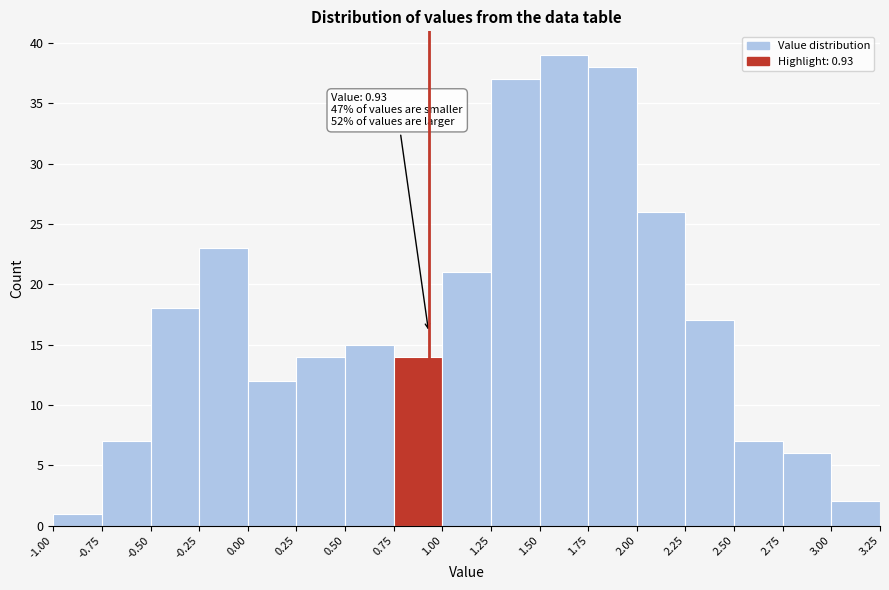

Which range on the x-axis has the tallest bar?

1.50 to 1.75